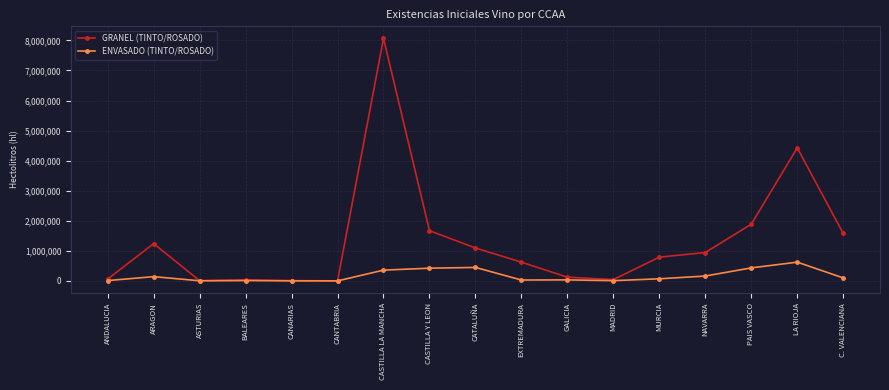

What is the maximum value for ENVASADO (TINTO/ROSADO)?

624712